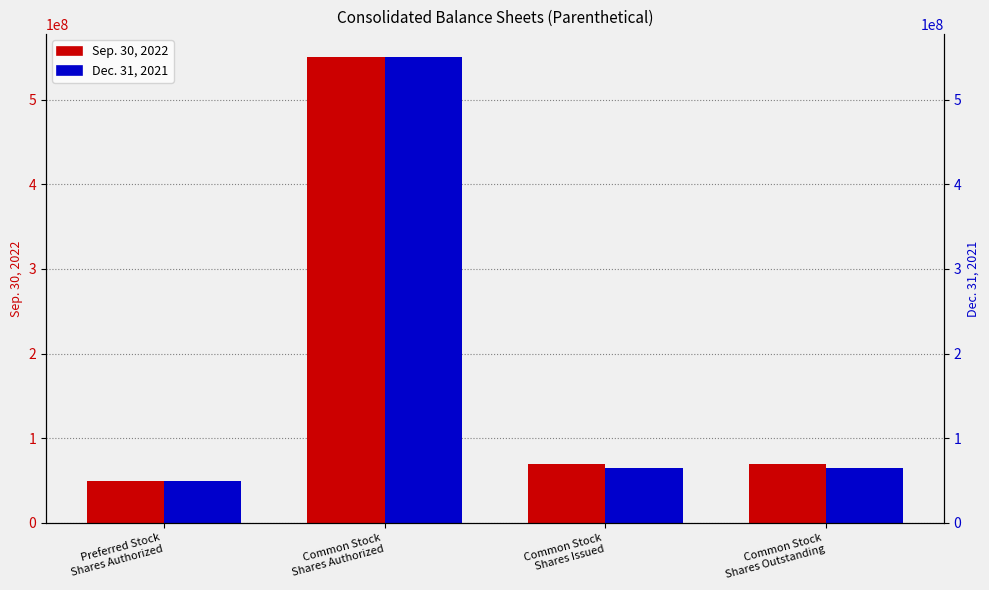

What is the total value across all series at Common Stock
Shares Authorized?

1100000000